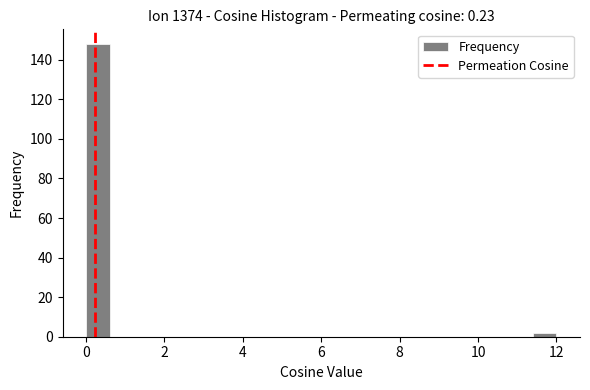

Around what value on the x-axis is the tallest bar? Give the approximate position of its centre, as read against the axis.

0.4